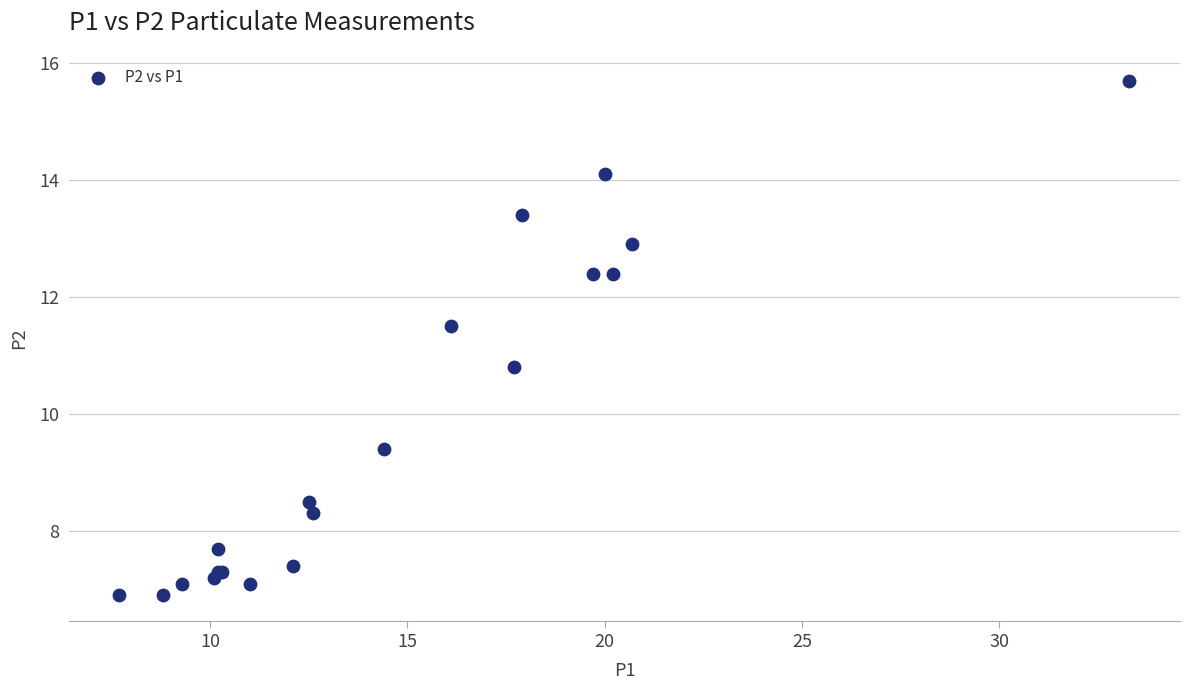

What Y value in the scatter plot is closest to 11?

10.8